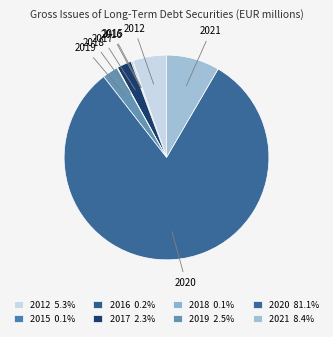

Is it true that 2019 is 2% of the pie?

True